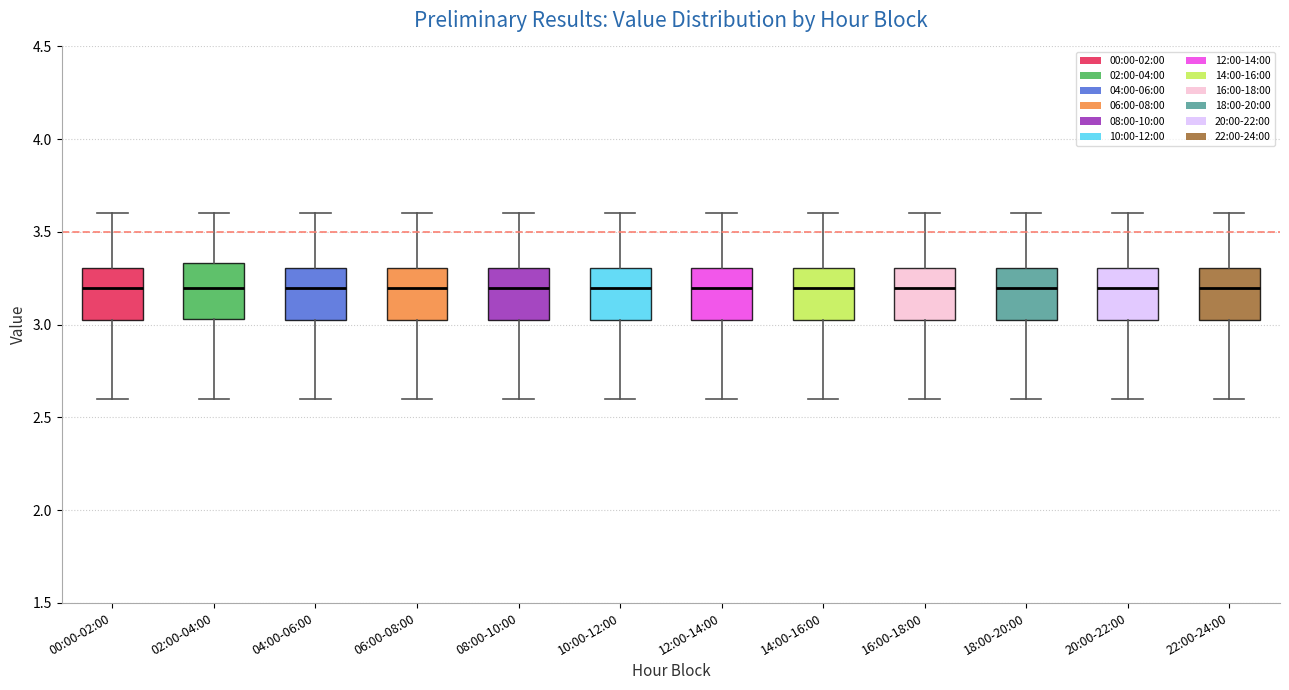

Reading left to right, transcribe this box plot: for each box, give where its median line is, the range the box spans, and where its two whiskers end, as read against the y-axis. The values are not printed on the chart, so give them approximately, as read against the axis.

00:00-02:00: median 3.20, box 3.00 to 3.30, whiskers 2.60 to 3.60
02:00-04:00: median 3.20, box 3.05 to 3.35, whiskers 2.60 to 3.60
04:00-06:00: median 3.20, box 3.00 to 3.30, whiskers 2.60 to 3.60
06:00-08:00: median 3.20, box 3.00 to 3.30, whiskers 2.60 to 3.60
08:00-10:00: median 3.20, box 3.00 to 3.30, whiskers 2.60 to 3.60
10:00-12:00: median 3.20, box 3.00 to 3.30, whiskers 2.60 to 3.60
12:00-14:00: median 3.20, box 3.00 to 3.30, whiskers 2.60 to 3.60
14:00-16:00: median 3.20, box 3.00 to 3.30, whiskers 2.60 to 3.60
16:00-18:00: median 3.20, box 3.00 to 3.30, whiskers 2.60 to 3.60
18:00-20:00: median 3.20, box 3.00 to 3.30, whiskers 2.60 to 3.60
20:00-22:00: median 3.20, box 3.00 to 3.30, whiskers 2.60 to 3.60
22:00-24:00: median 3.20, box 3.00 to 3.30, whiskers 2.60 to 3.60